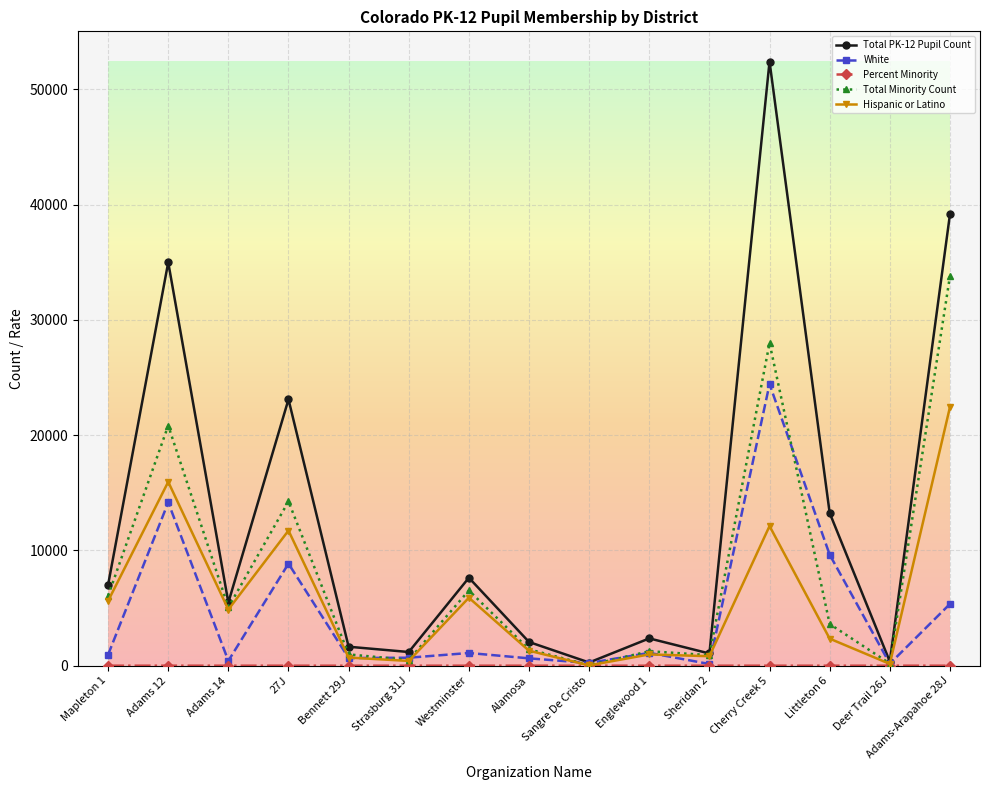

Is this an area chart (filled region under the line)?

No